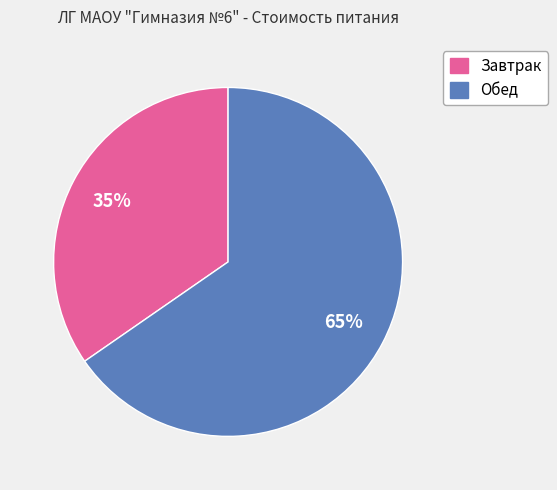

True or false: Обед accounts for 59% of the total.

False